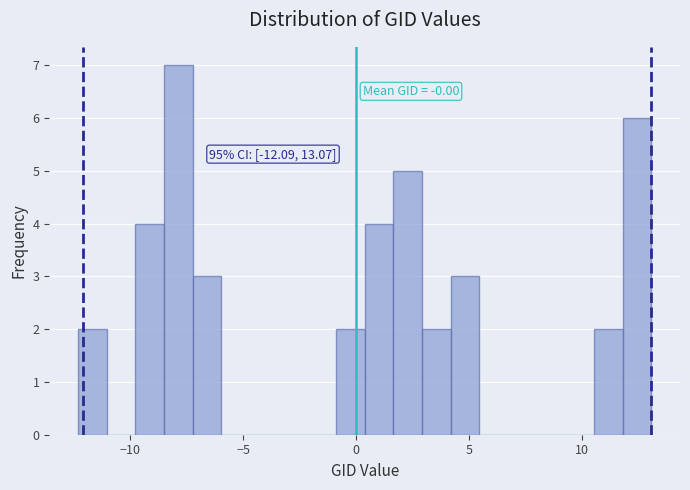

Read against the x-axis, roughly where is the centre of the tallest bar?

-8.0